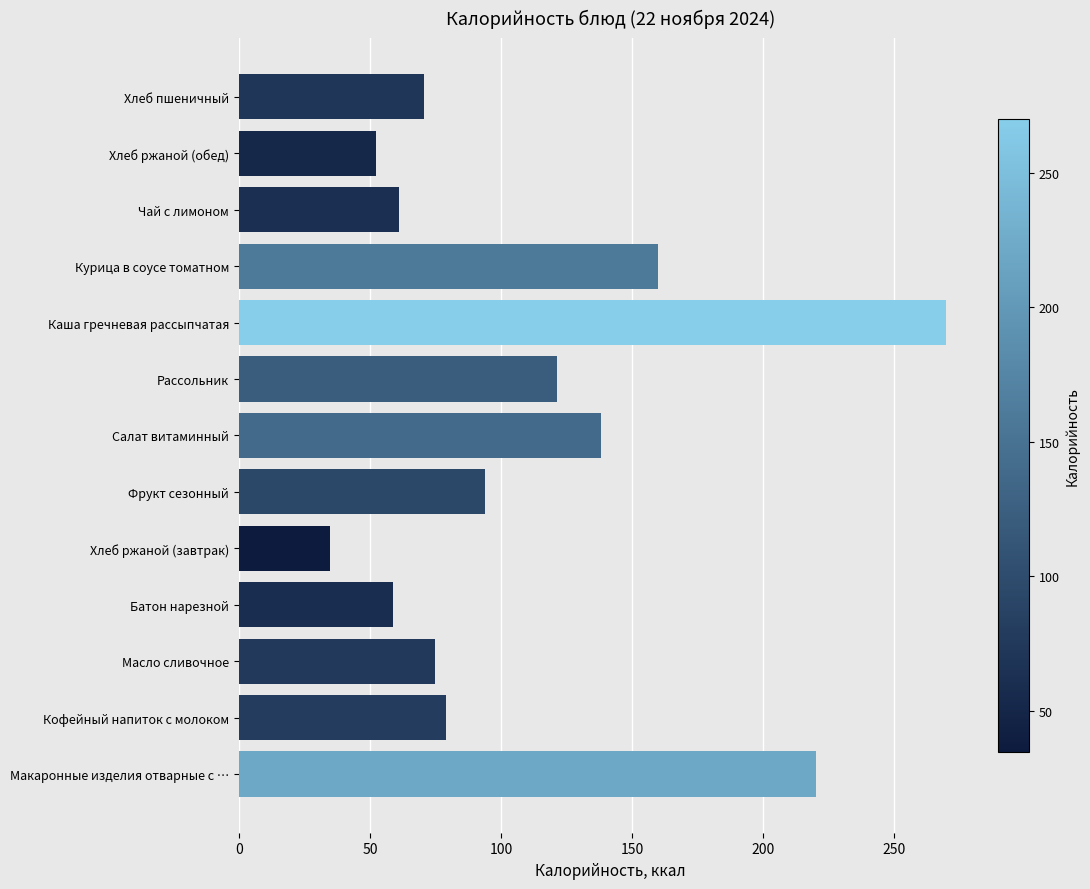

How many bars are there in total?

13